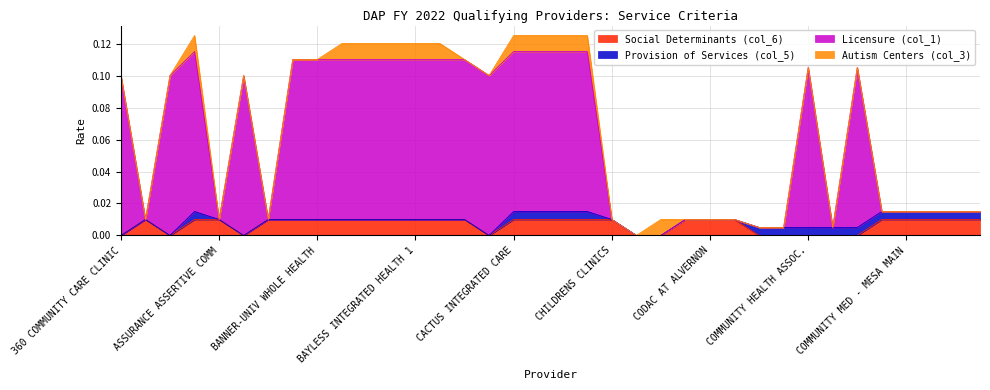

What is the difference between the highest and lowest values at BAYLESS INTEGRATED HEALTH 1?

0.1